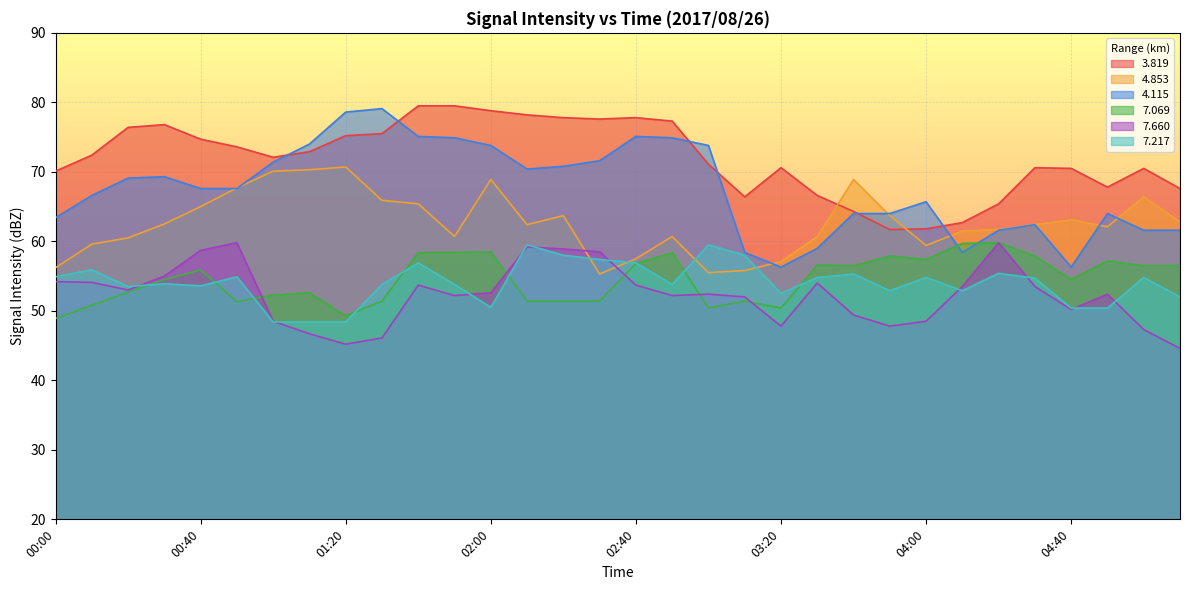

What is the difference between the maximum and minimum values in the 3.819 series?

17.8